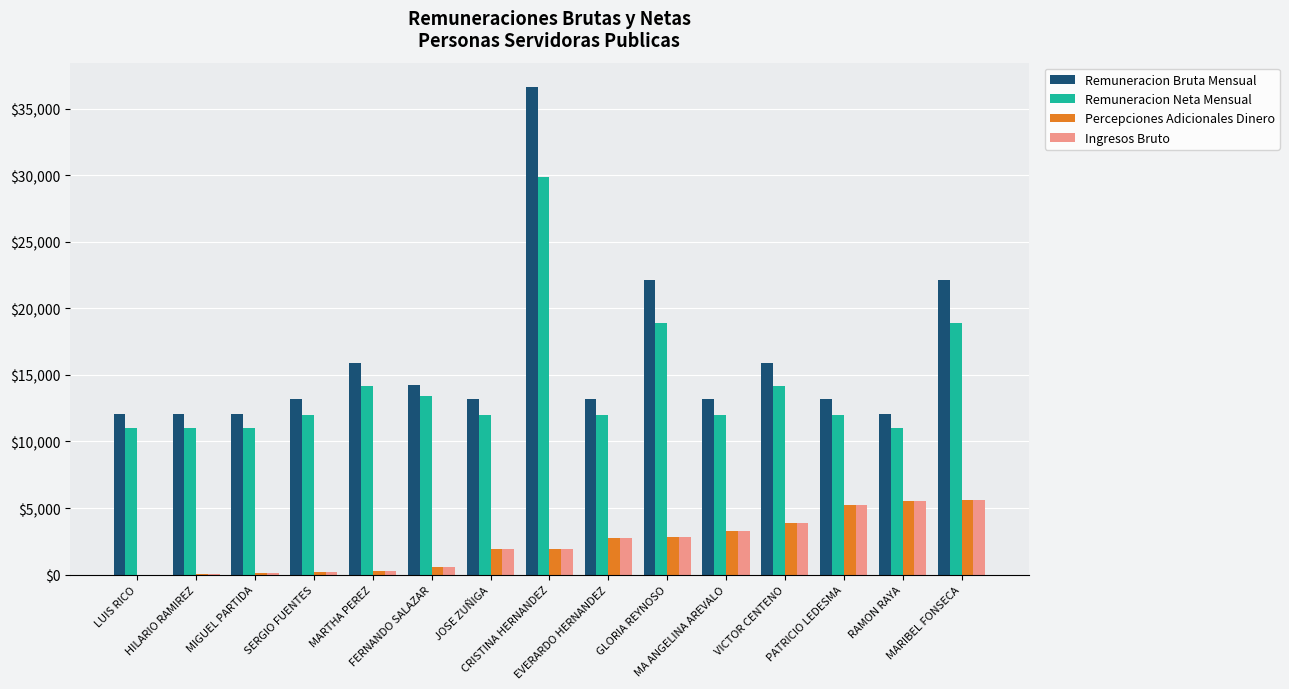

What is the sum of all Remuneracion Neta Mensual values?

213500.5